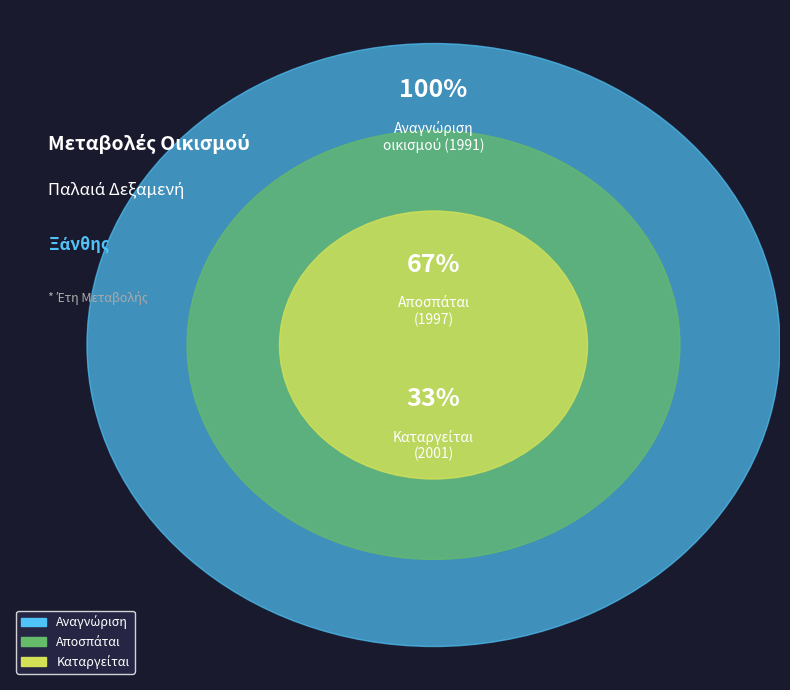

Count the number of slices in the pie.

3